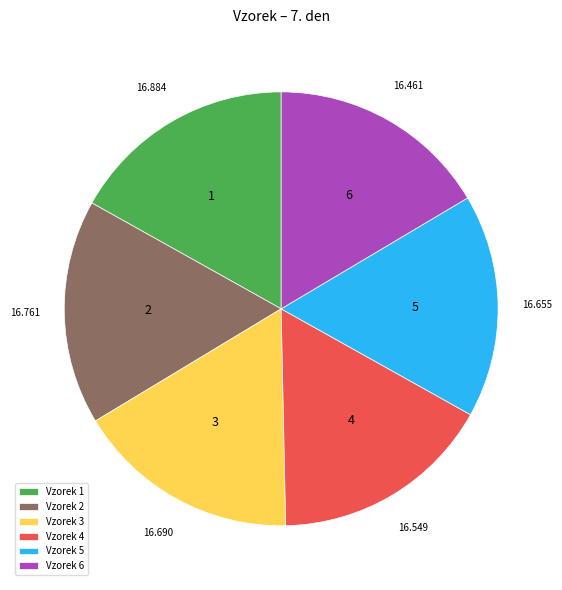

Is there any slice that represents more than half of the pie?

No